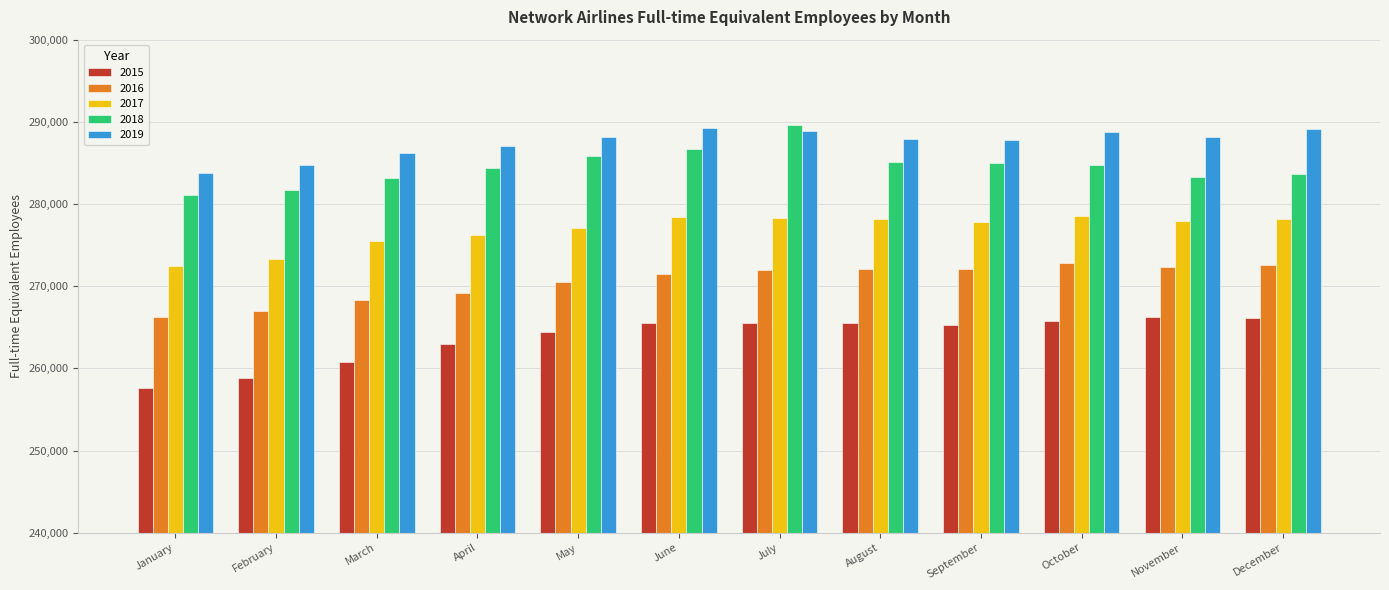

At which category is the sum across all series the highest?

July